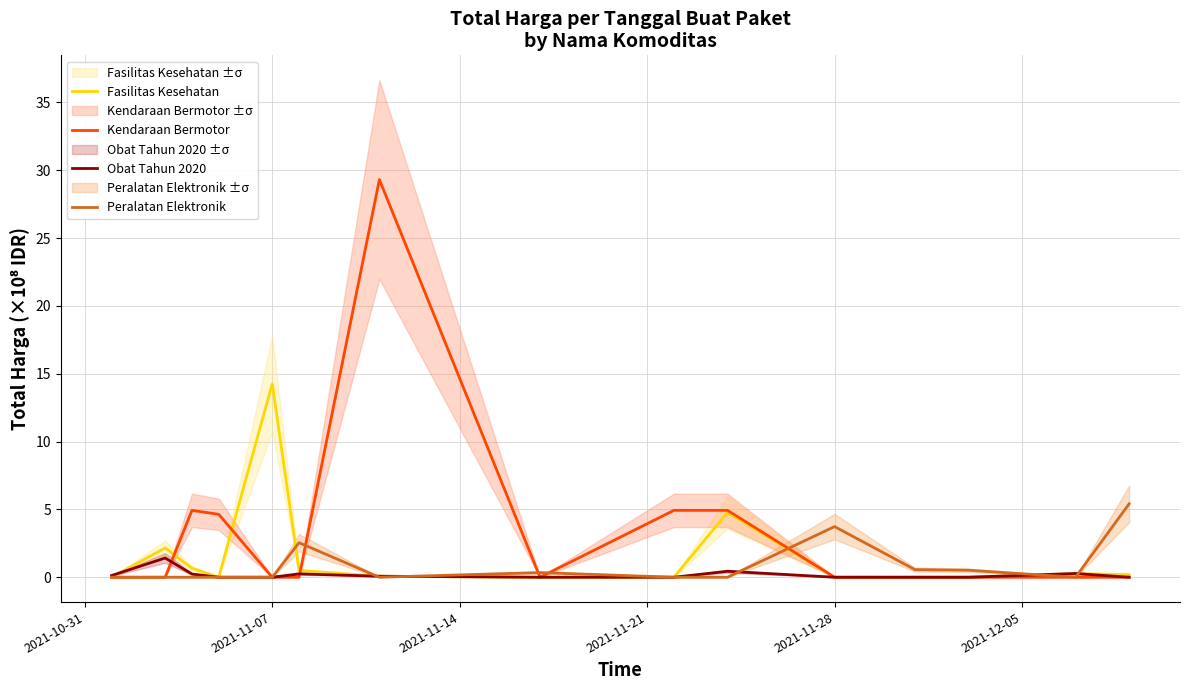

What is the difference between the second highest and minimum values in the Obat Tahun 2020 series?

0.4